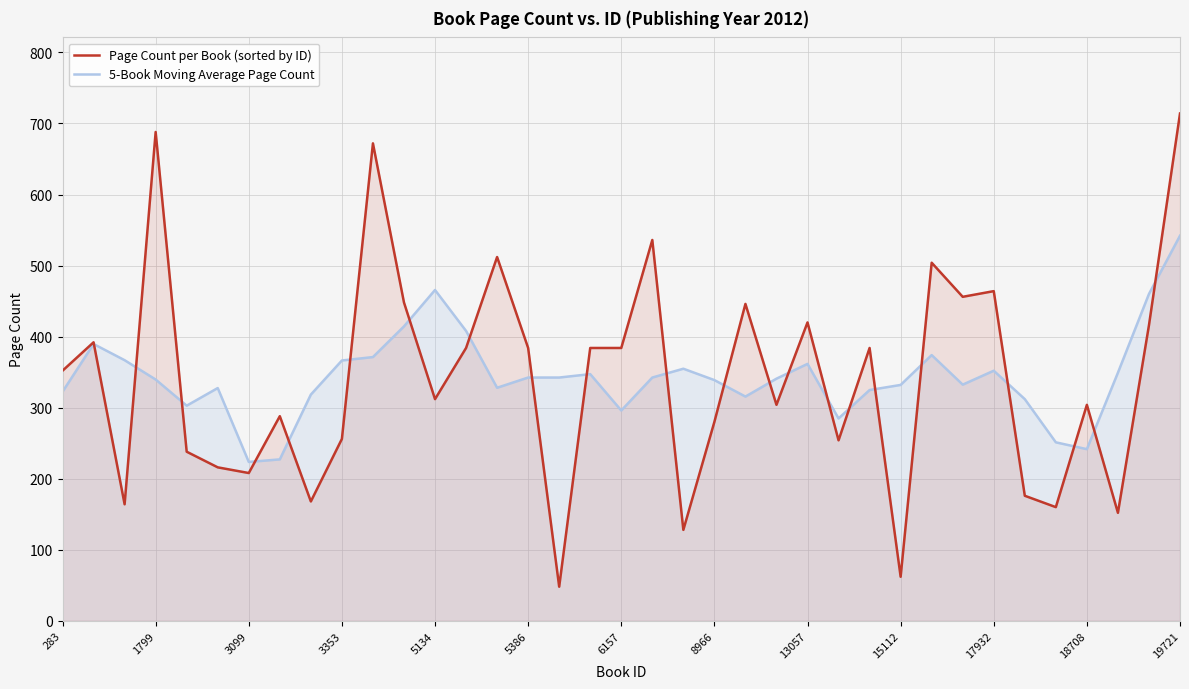

True or false: 5-Book Moving Average Page Count has a value of 251.2 at 32.

True